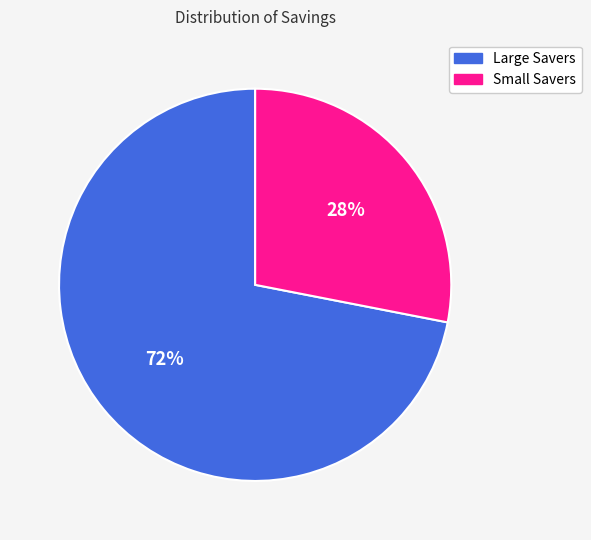

Does any single category account for the majority?

Yes